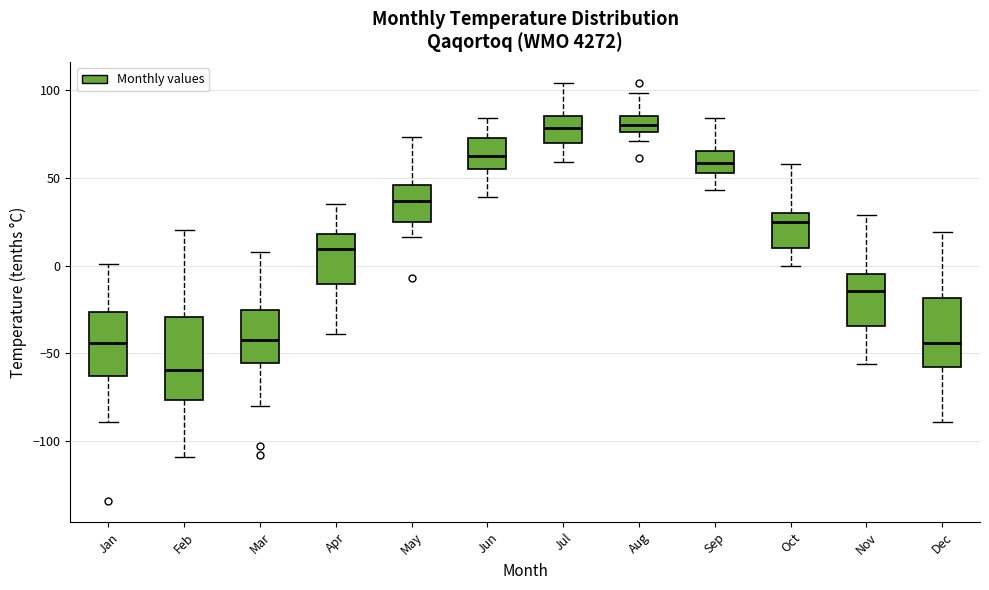

Reading left to right, transcribe this box plot: for each box, give where its median line is, the range the box spans, and where its two whiskers end, as read against the y-axis. The values are not printed on the chart, so give them approximately, as read against the axis.

Jan: median -45, box -65 to -25, whiskers -90 to 0
Feb: median -60, box -75 to -30, whiskers -110 to 20
Mar: median -40, box -55 to -25, whiskers -80 to 10
Apr: median 10, box -10 to 20, whiskers -40 to 35
May: median 35, box 25 to 45, whiskers 15 to 75
Jun: median 65, box 55 to 75, whiskers 40 to 85
Jul: median 80, box 70 to 85, whiskers 60 to 105
Aug: median 80, box 75 to 85, whiskers 70 to 100
Sep: median 60, box 55 to 65, whiskers 45 to 85
Oct: median 25, box 10 to 30, whiskers 0 to 60
Nov: median -15, box -35 to -5, whiskers -55 to 30
Dec: median -45, box -55 to -20, whiskers -90 to 20